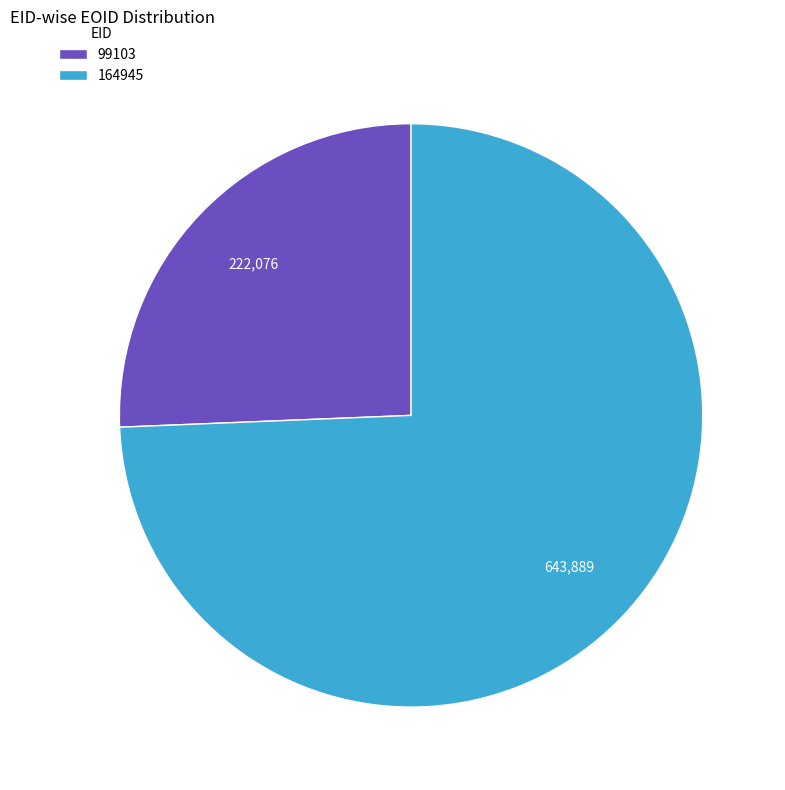

Does 164945 account for over 50% of the chart?

Yes